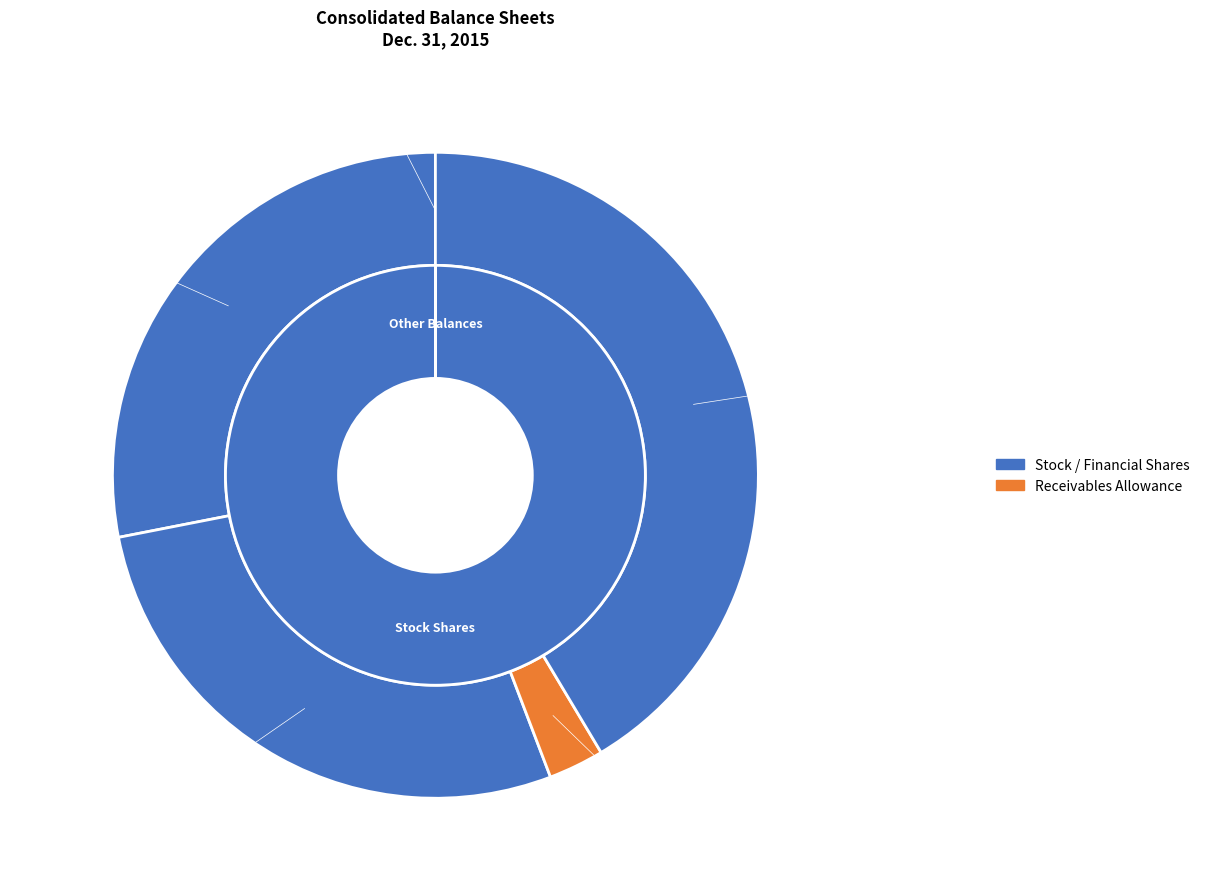

Does Preferred stock authorized shares represent more than half of the total?

No